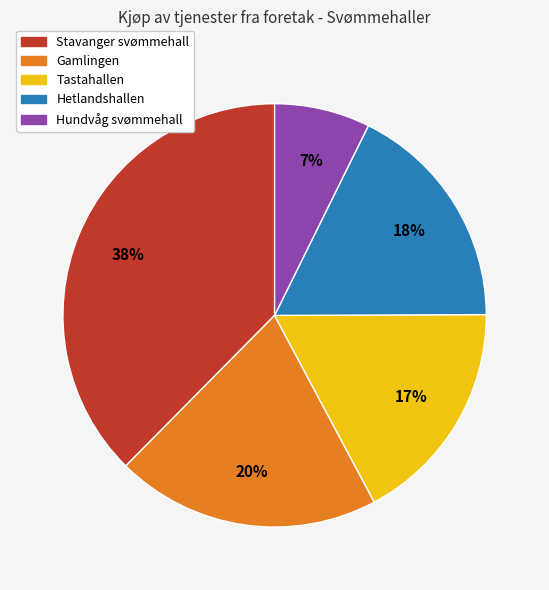

Count the number of slices in the pie.

5